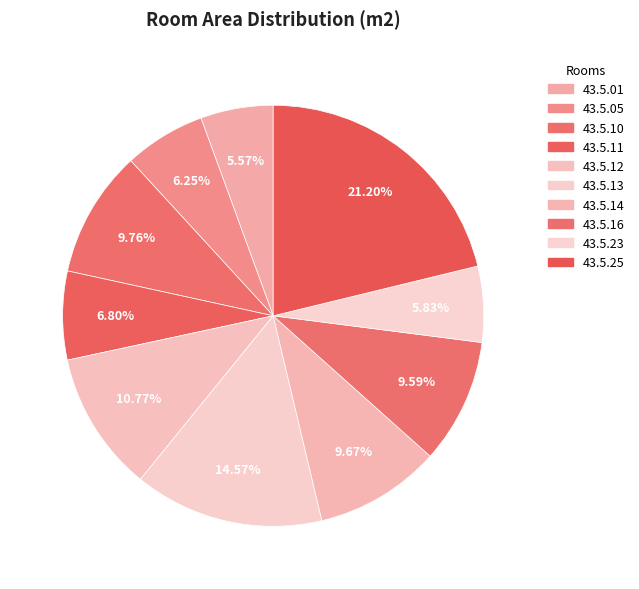

How many slices are in this pie chart?

10